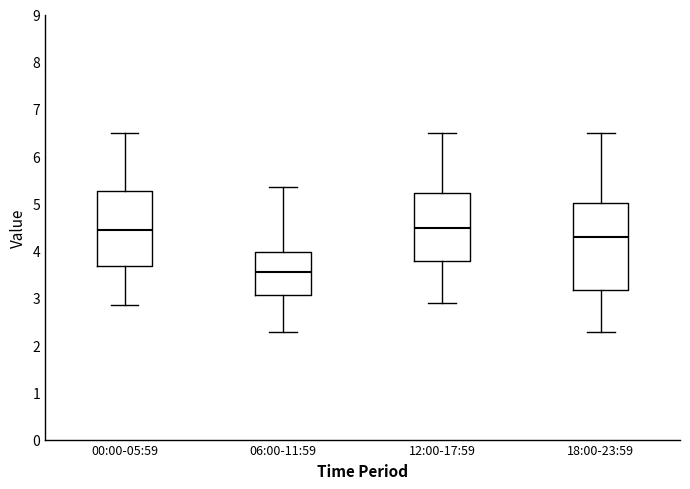

Reading left to right, transcribe this box plot: for each box, give where its median line is, the range the box spans, and where its two whiskers end, as read against the y-axis. The values are not printed on the chart, so give them approximately, as read against the axis.

00:00-05:59: median 4.4, box 3.7 to 5.3, whiskers 2.9 to 6.5
06:00-11:59: median 3.6, box 3.1 to 4.0, whiskers 2.3 to 5.4
12:00-17:59: median 4.5, box 3.8 to 5.2, whiskers 2.9 to 6.5
18:00-23:59: median 4.3, box 3.2 to 5.0, whiskers 2.3 to 6.5